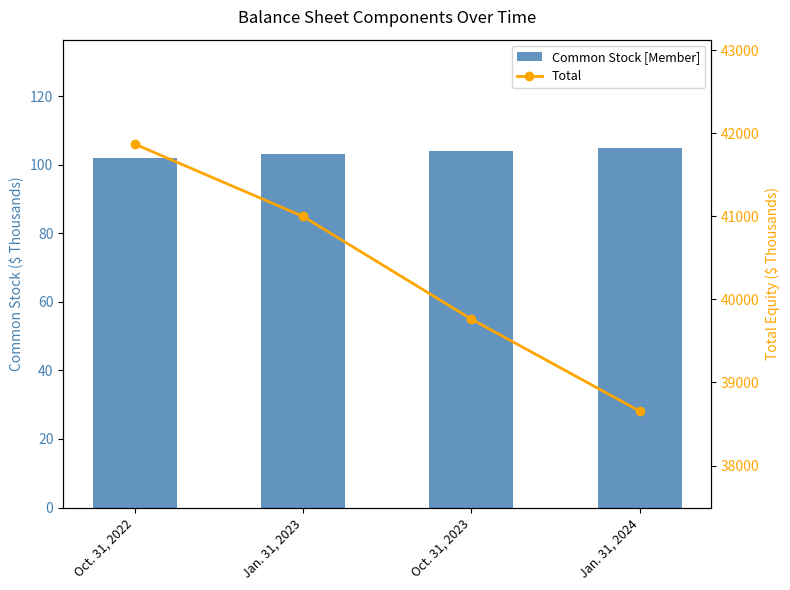

What is the spread (max minus min) of values at Jan. 31, 2024?

38550